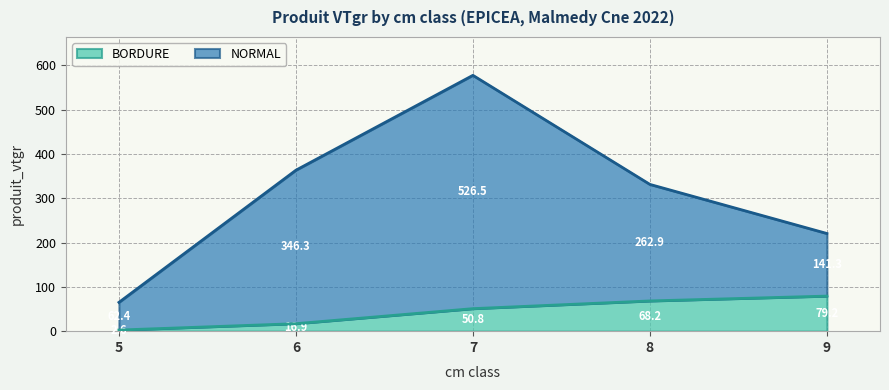

What are all the series names shown in the legend?

BORDURE, NORMAL